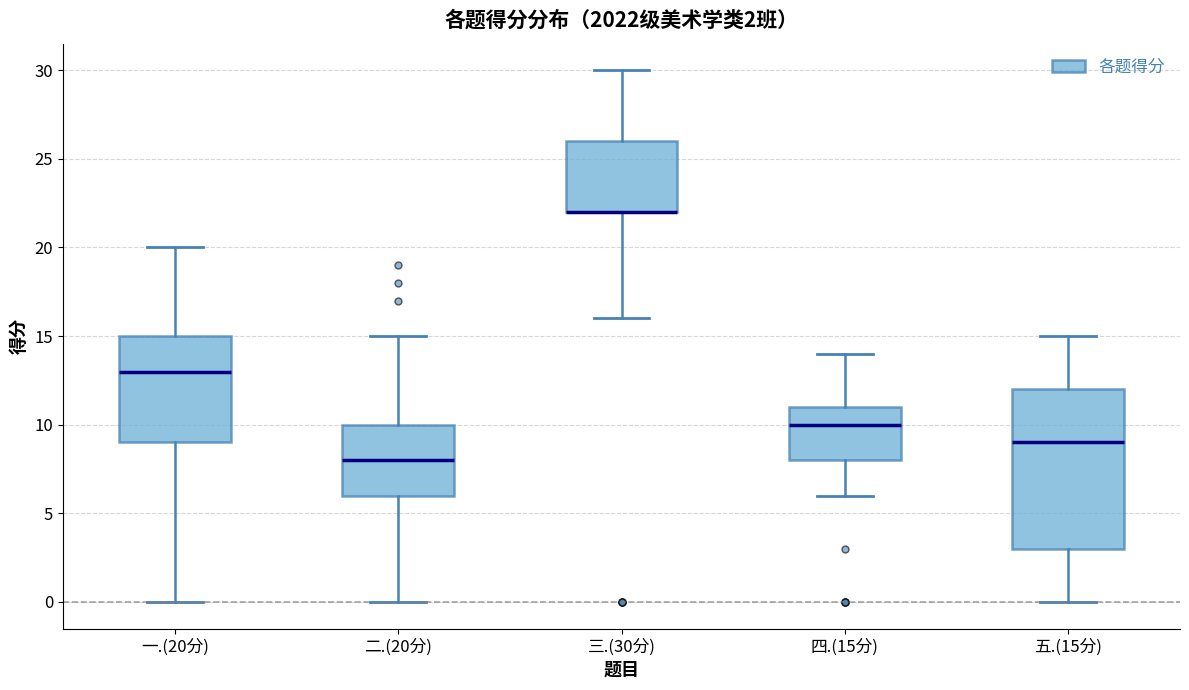

Which box is the tallest, from its lower edge to its upper edge?

五.(15分)